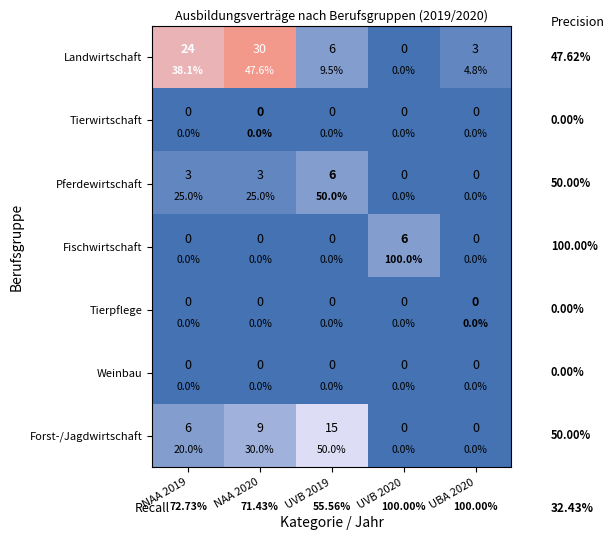

At how many categories does at least one series exceed 21?

2